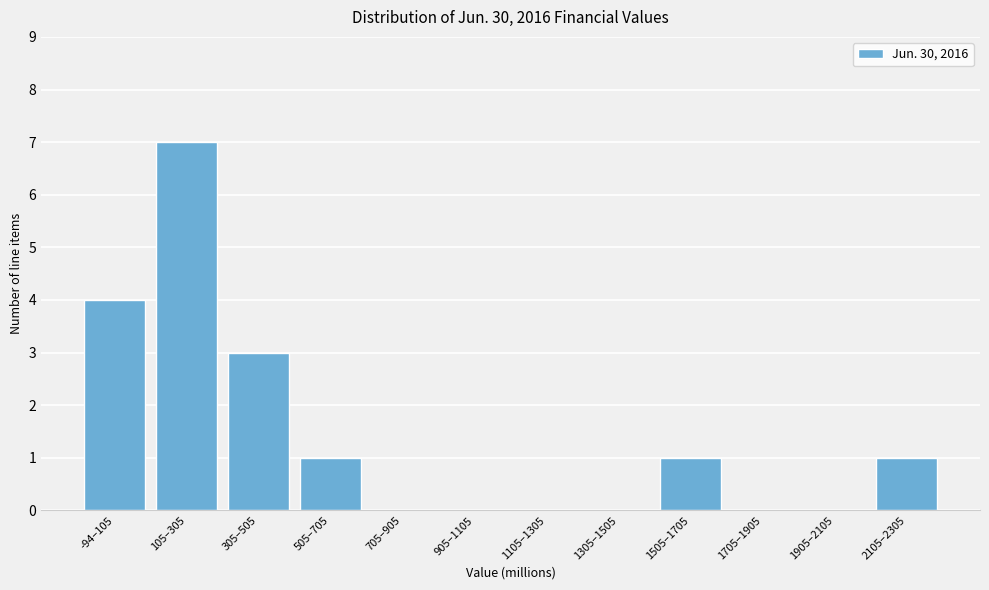

Reading left to right, extract all data points from this chart.

-94–105=4	105–305=7	305–505=3	505–705=1	705–905=0	905–1105=0	1105–1305=0	1305–1505=0	1505–1705=1	1705–1905=0	1905–2105=0	2105–2305=1